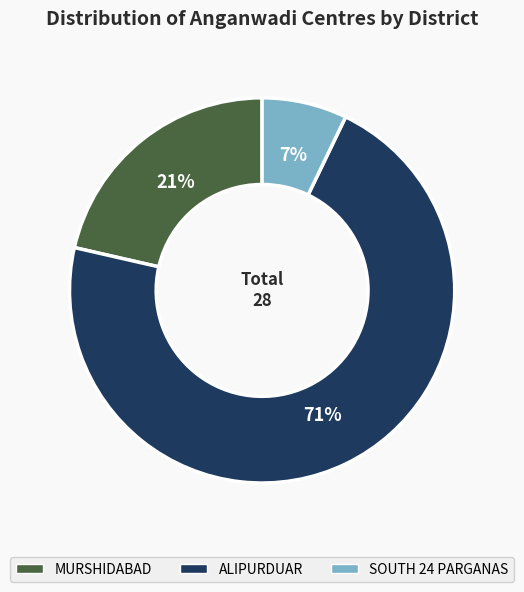

Is there any slice that represents more than half of the pie?

Yes